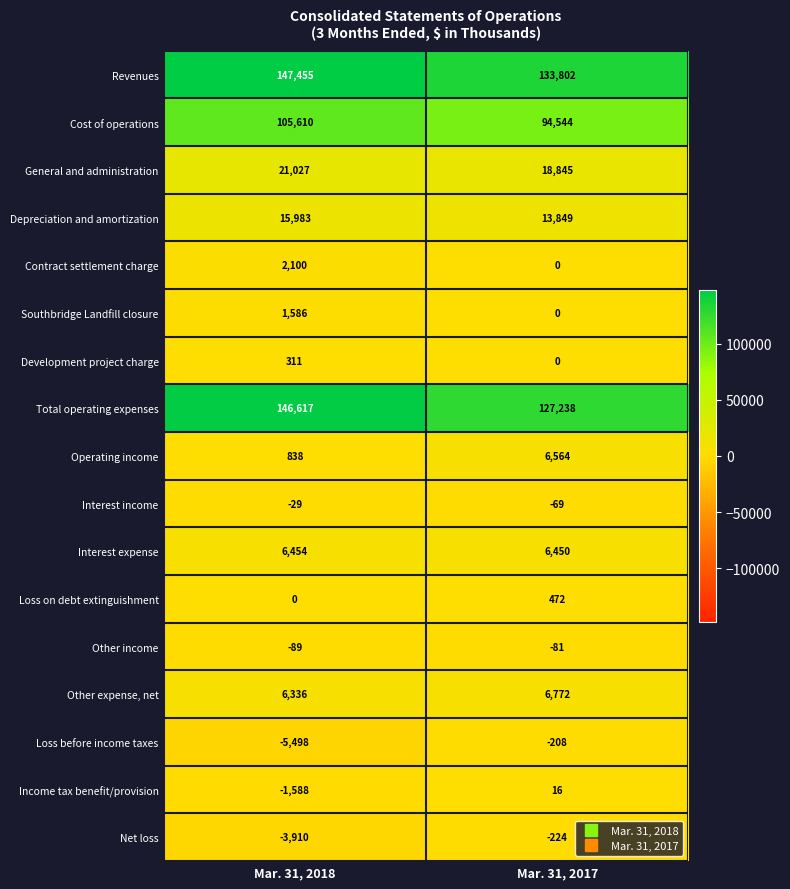

What is the average value of the Income tax benefit/provision series?

-786